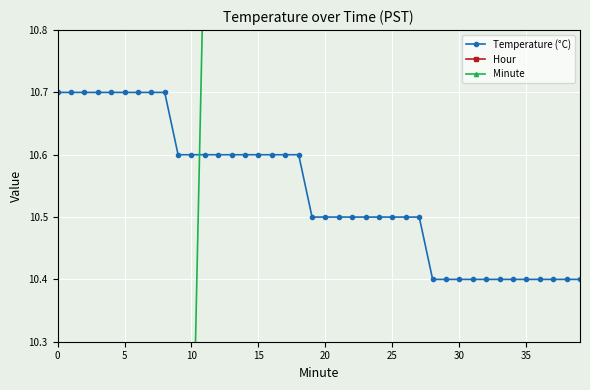

Read the Minute value at 17.

17.0